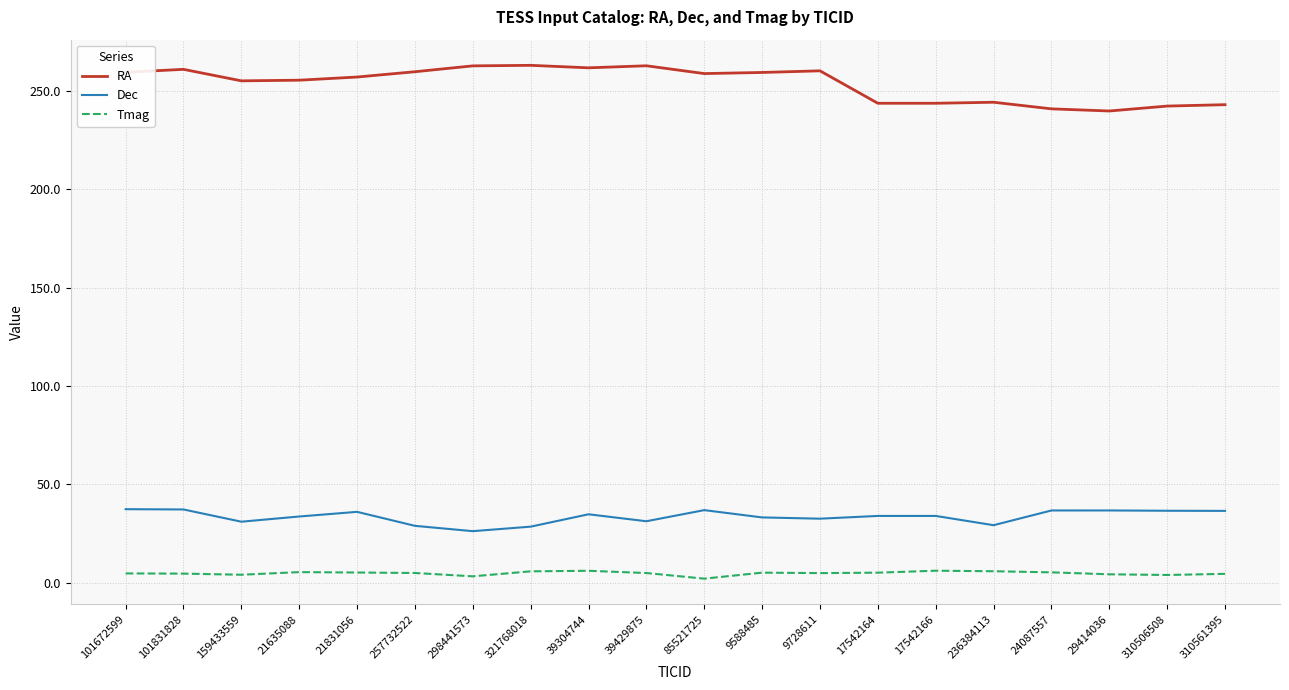

True or false: RA and Tmag intersect in this chart.

False